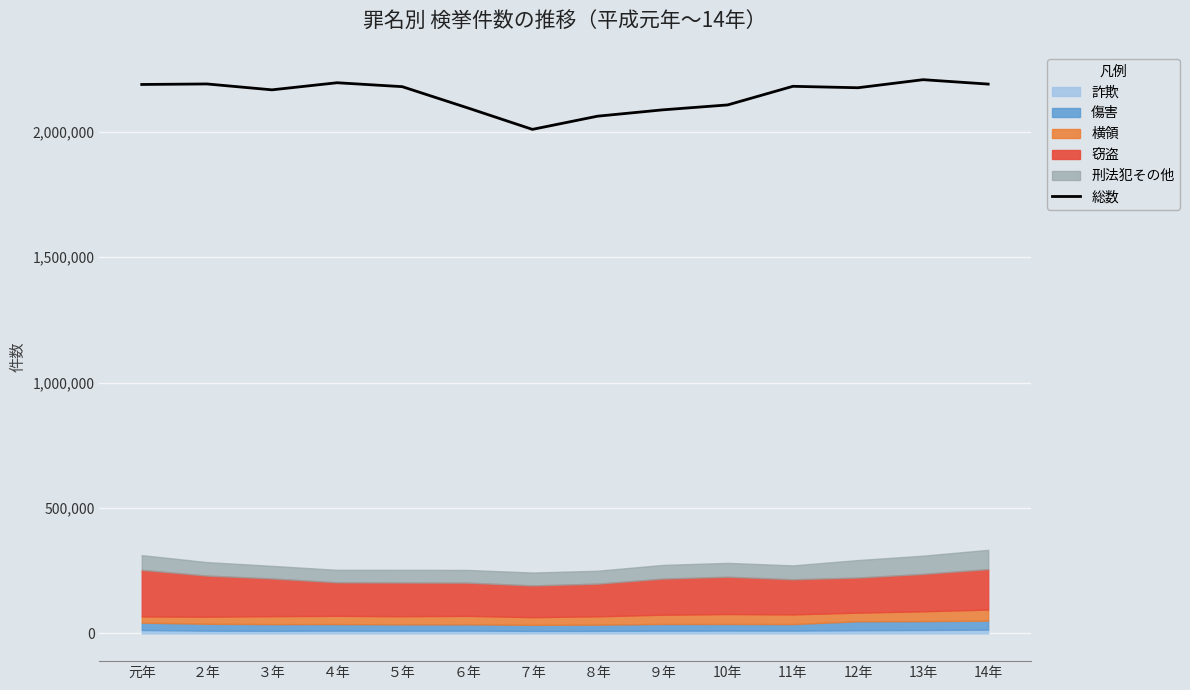

Where is the first local minimum?

３年